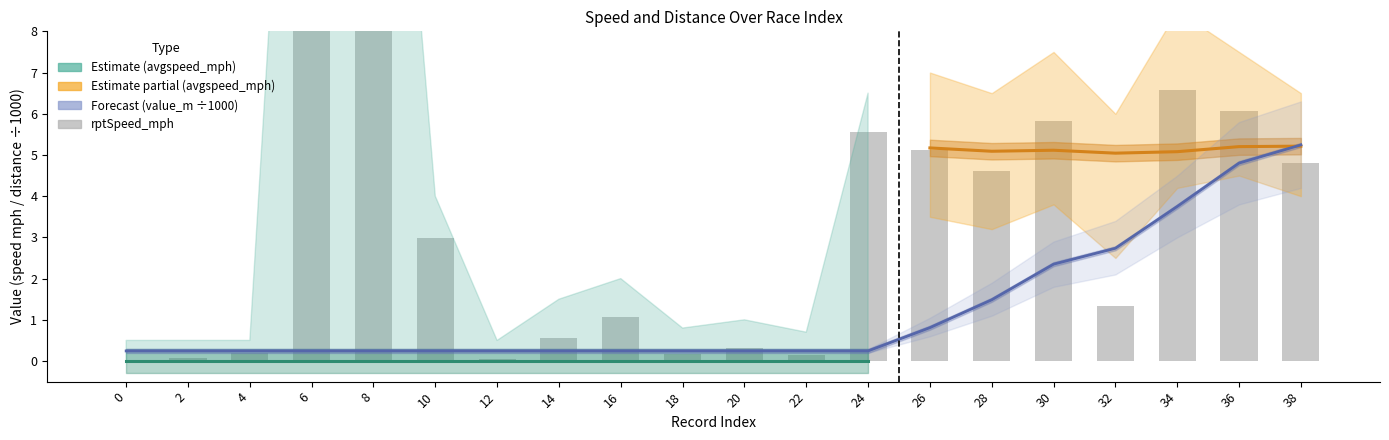

What is the difference between the maximum and second lowest values in the rptSpeed_mph series?

24.4